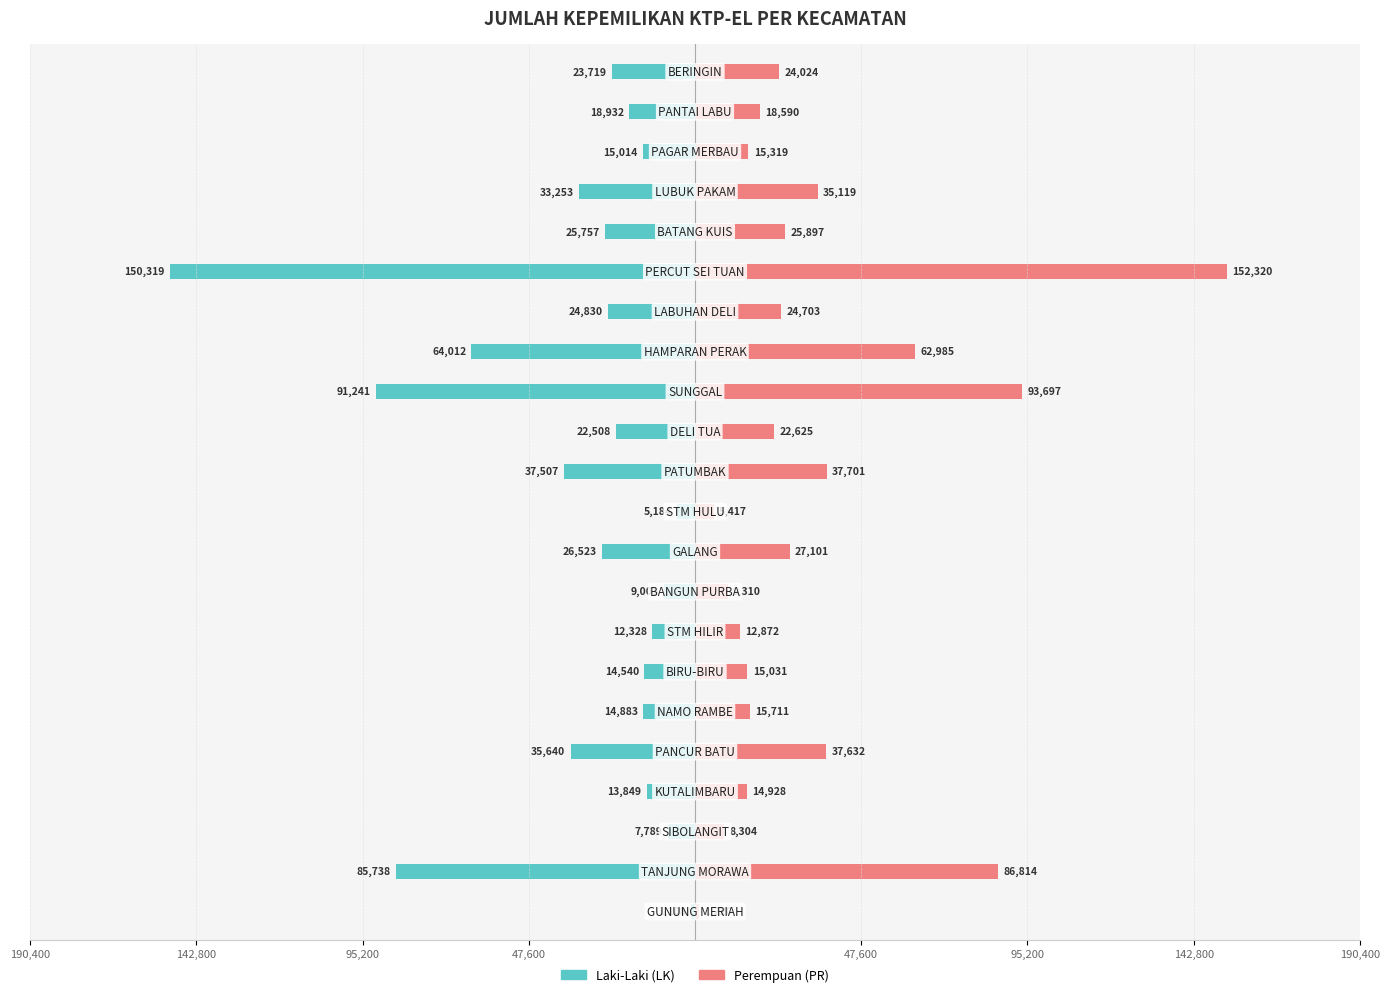

Which series has the largest total across all categories?

JUMLAH KEPEMILIKAN KTPEL (PR)